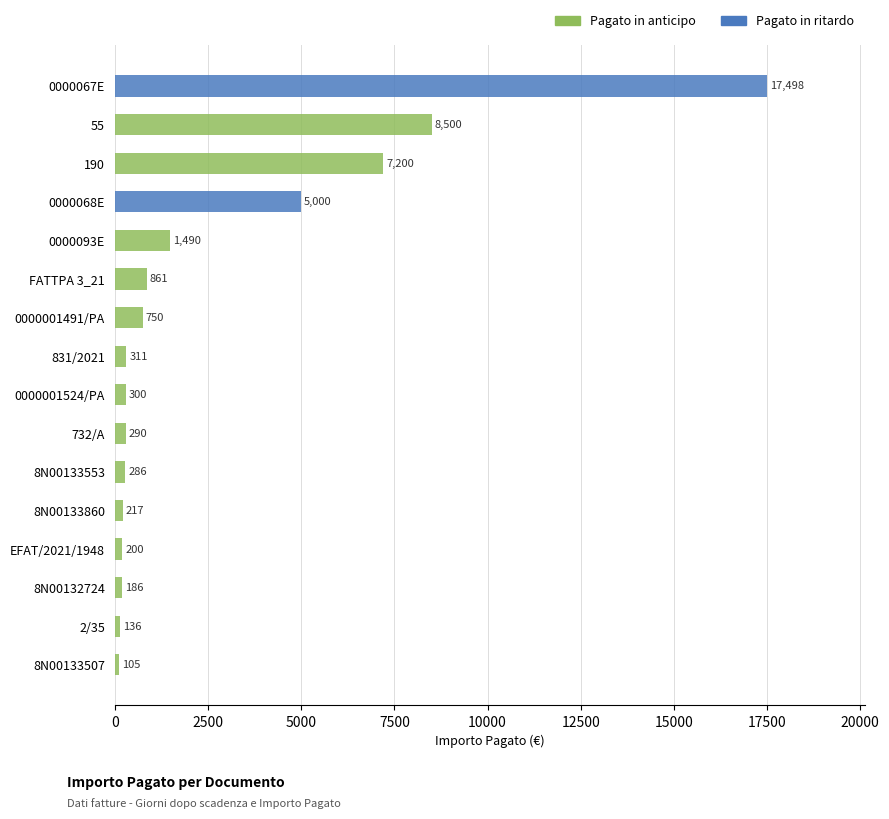

Count the number of data series in this chart.

1